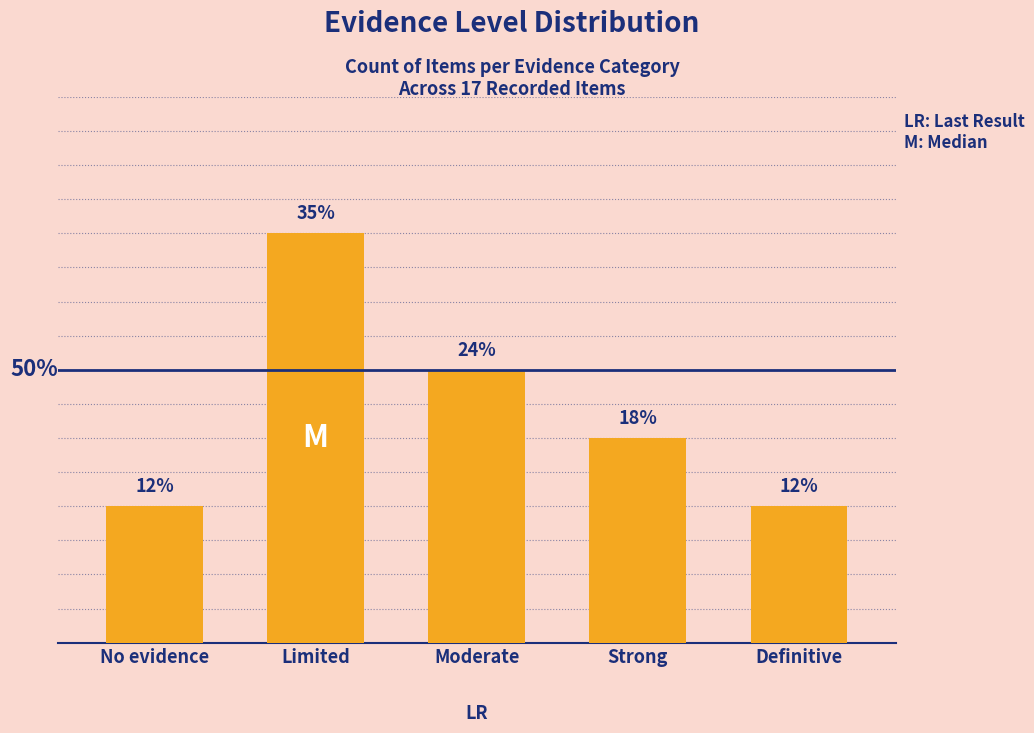

List the labels in order of value, smallest first.

No evidence, Definitive, Strong, Moderate, Limited